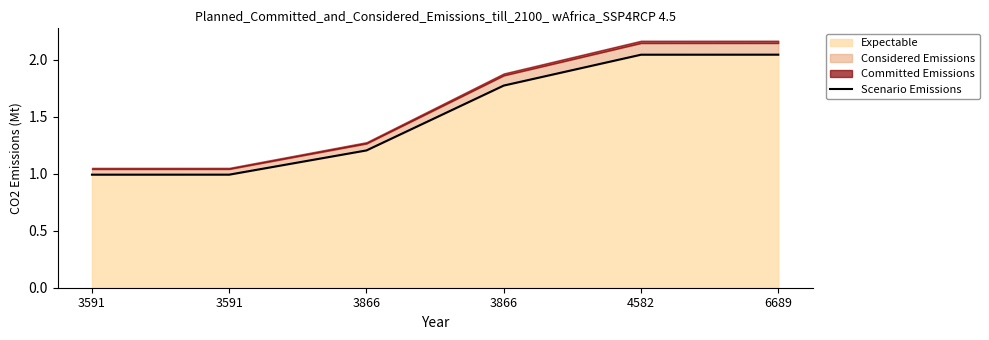

At which label is the value closest to 1?

3591